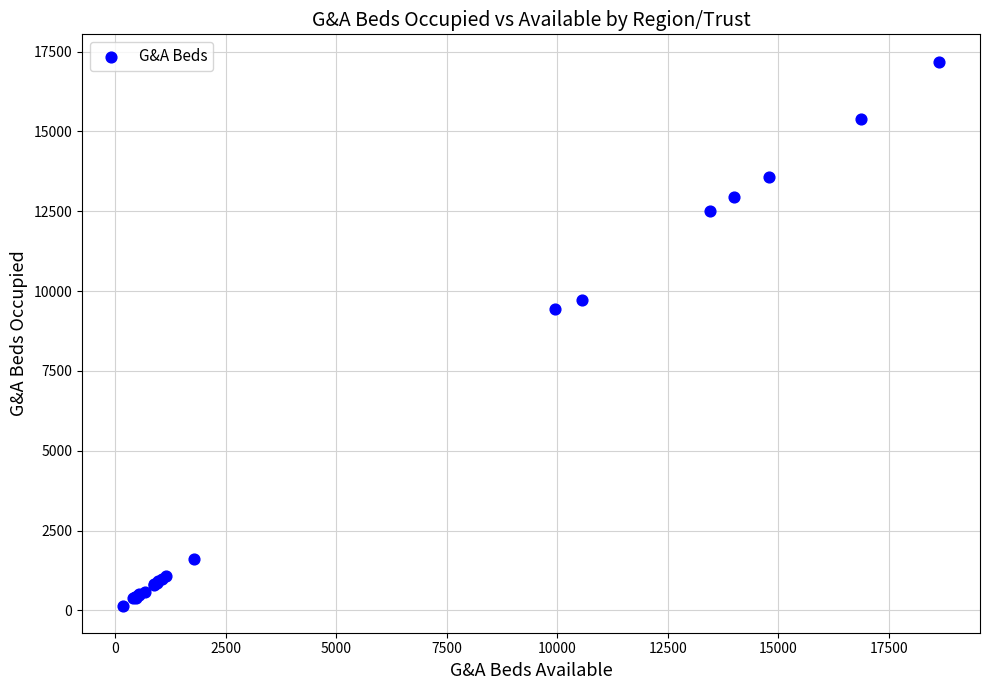

What Y value in the scatter plot is closest to 8671?

9439